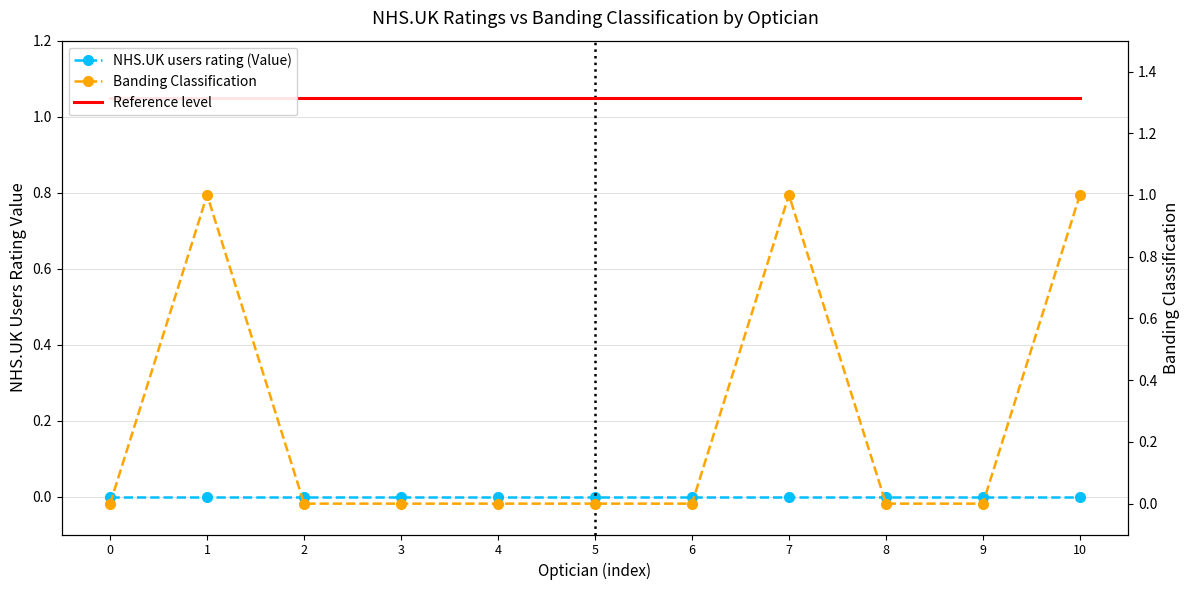

Rank the series at 0 from lowest to highest value.

NHS.UK users rating (Value), Banding Classification, Reference level